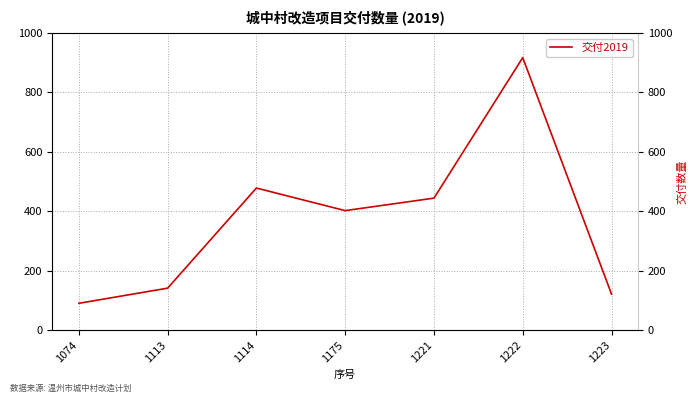

The chart shows a value of 569 at 1175. True or false?

False